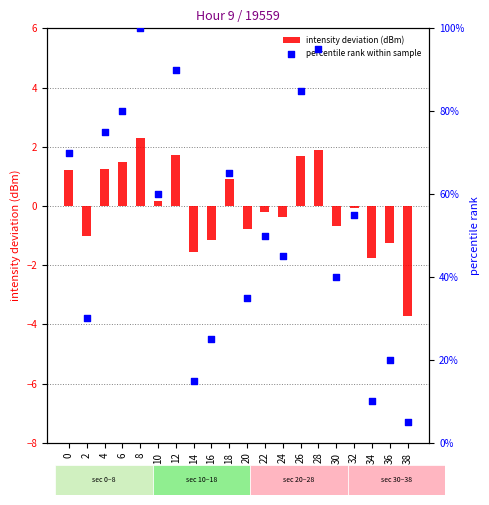

Which series has the largest total across all categories?

percentile rank within sample